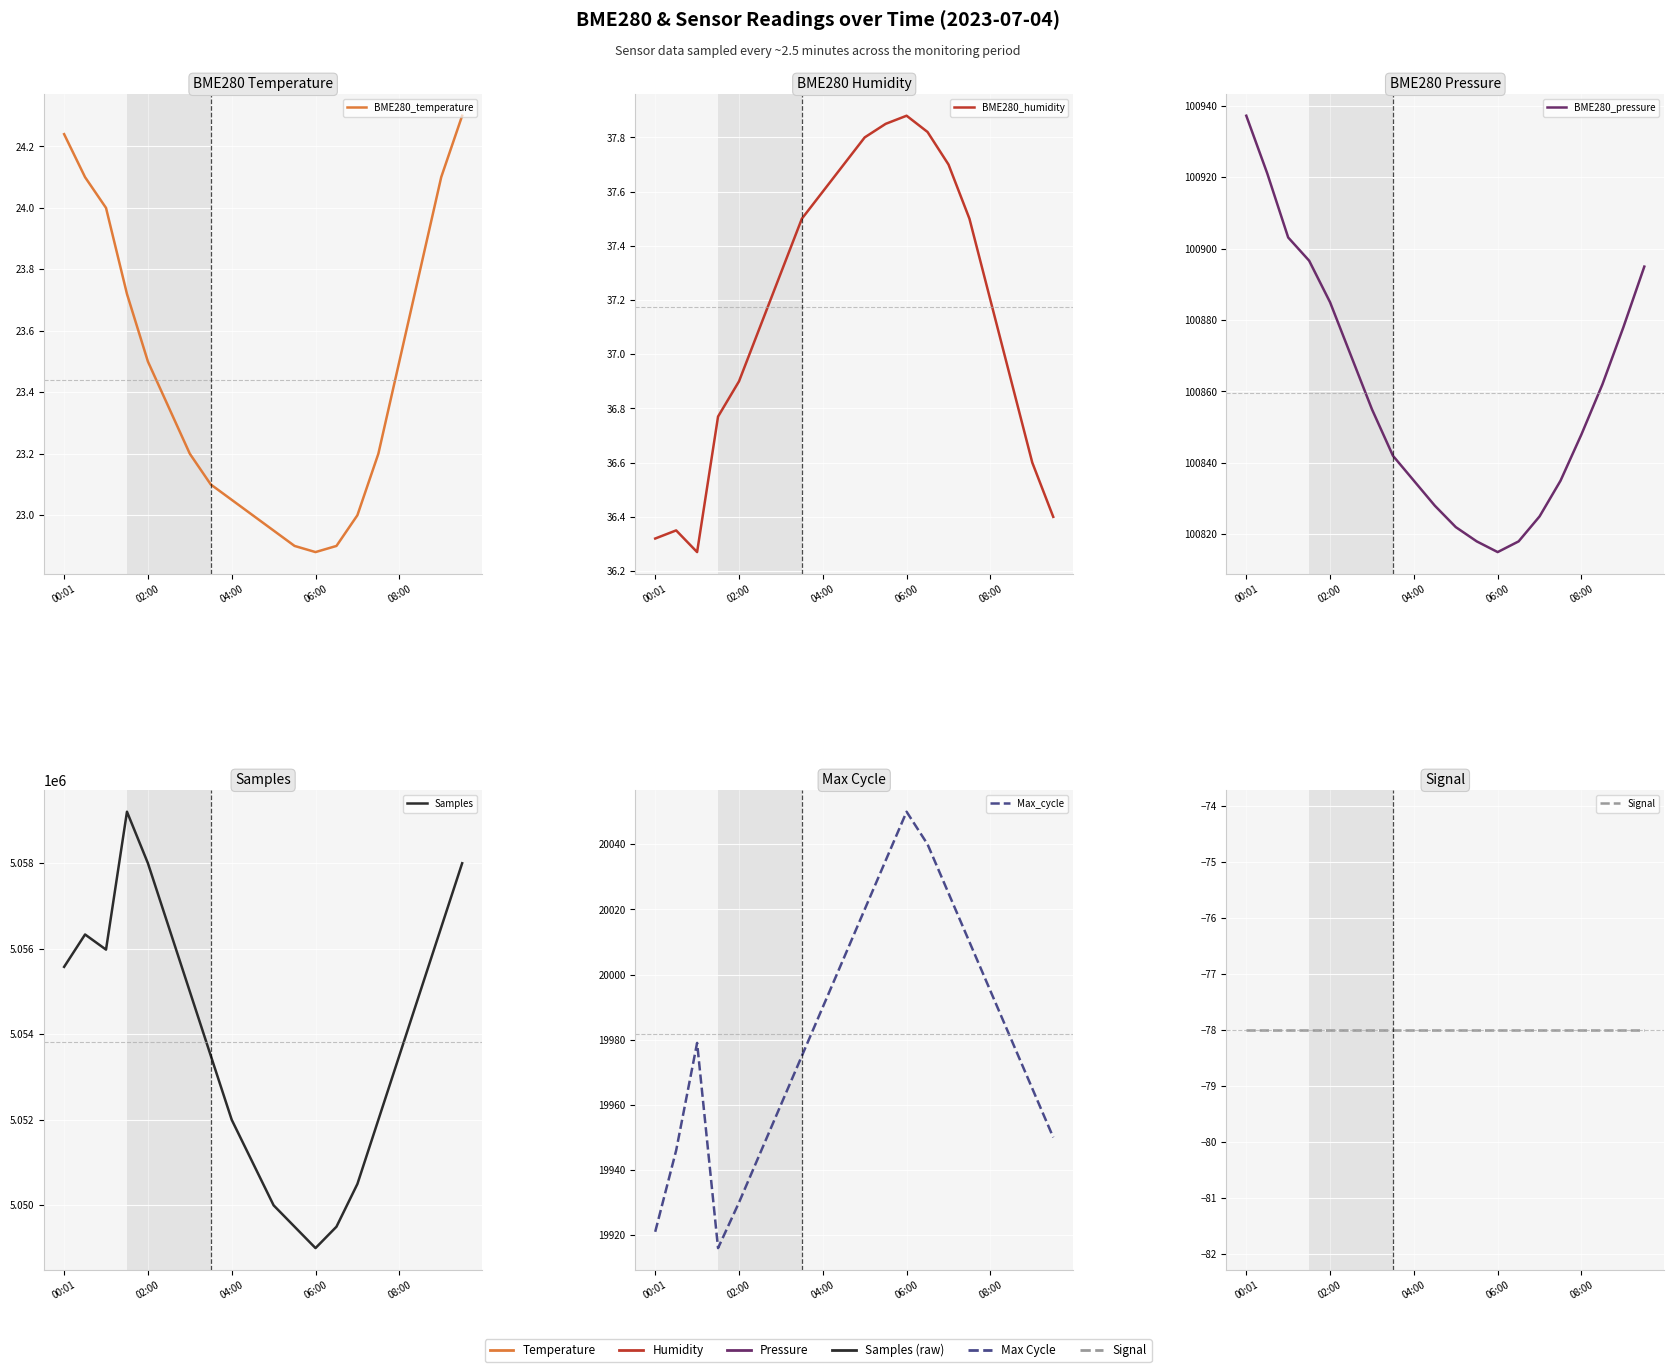

Which category has the highest value in the BME280_pressure series?

00:01